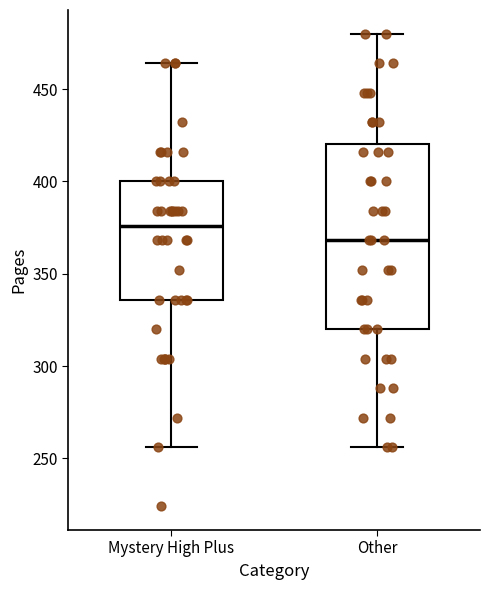

Reading left to right, read every box against the y-axis: the position of its median line, the range the box covers, and the ends of its whiskers. The values are not printed on the chart, so give them approximately, as read against the axis.

Mystery High Plus: median 375, box 335 to 400, whiskers 255 to 465
Other: median 370, box 320 to 420, whiskers 255 to 480